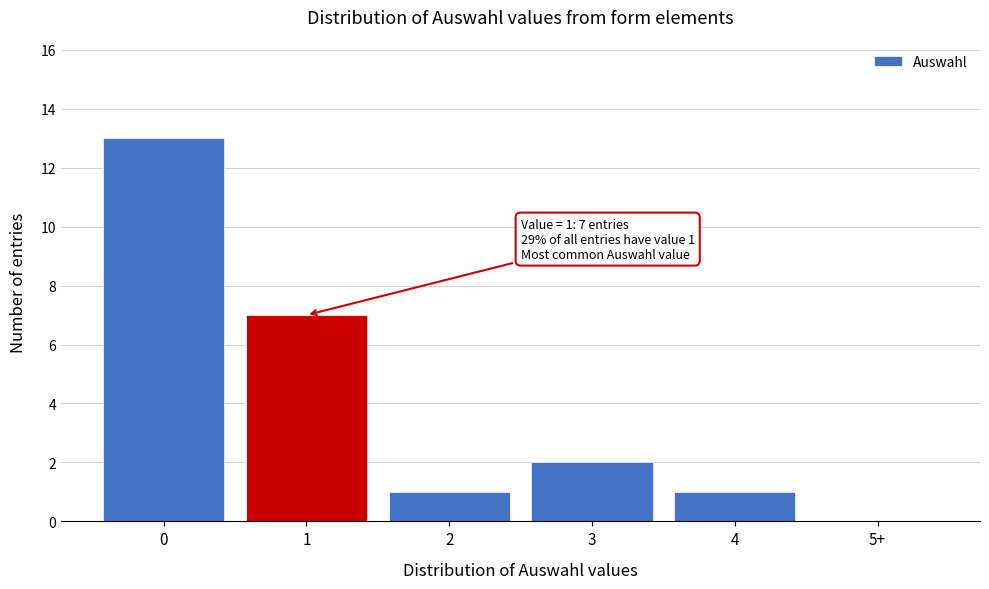

Reading right to left, what are all the values shown in this chart?

5+=0	4=1	3=2	2=1	1=7	0=13